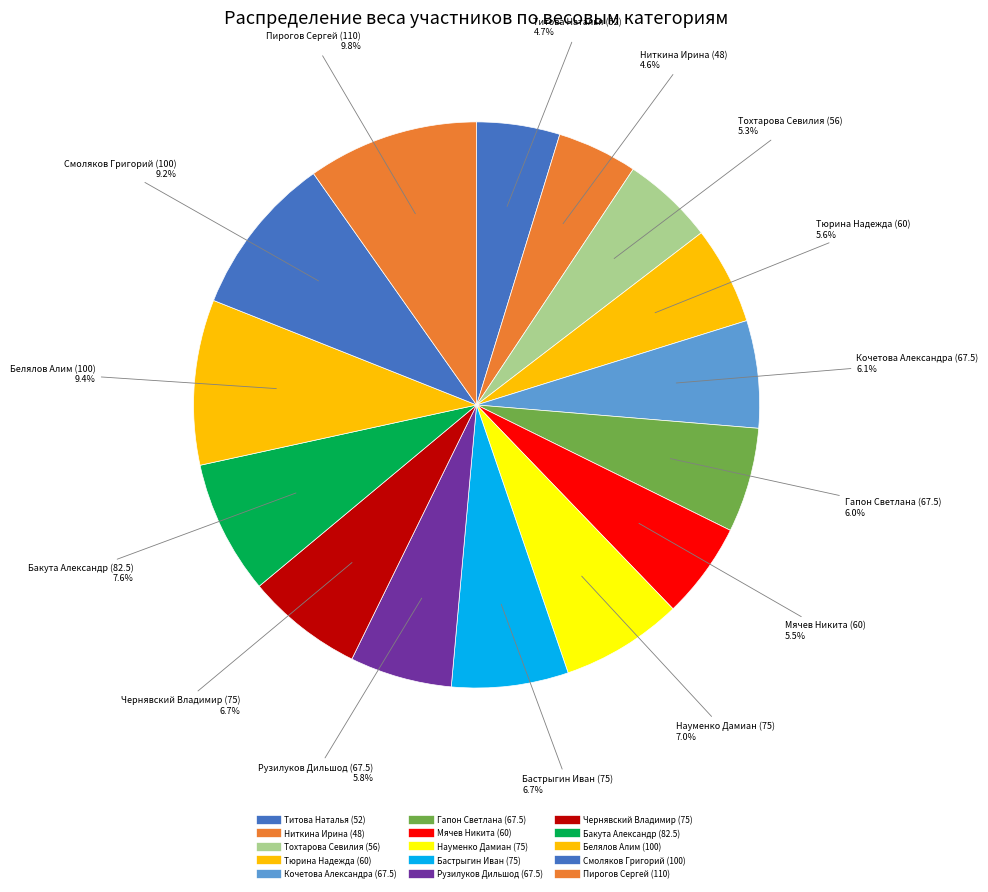

What percentage is the Пирогов Сергей (110) slice, to the nearest percent?

10%